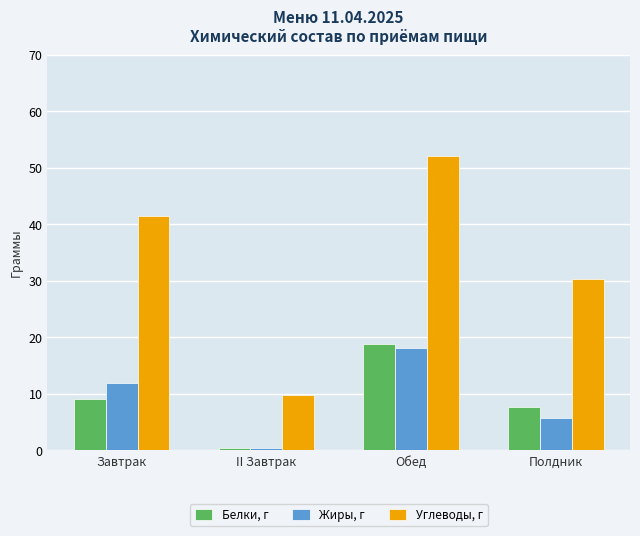

What is the sum of the Жиры, г values at Завтрак and II Завтрак?

12.3